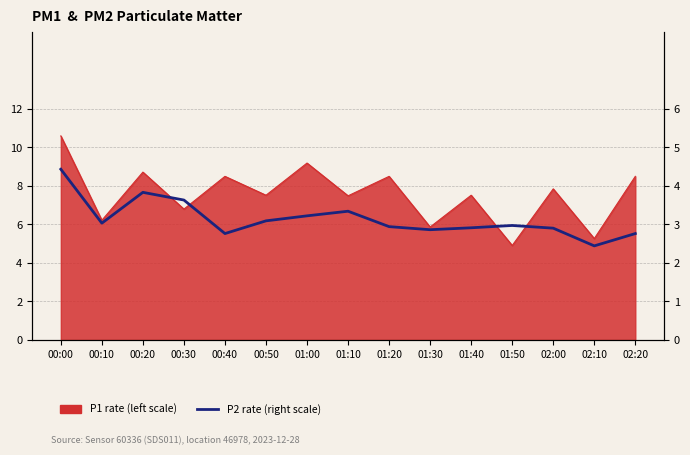

Is it true that the value at 02:00 is 0.9?

False